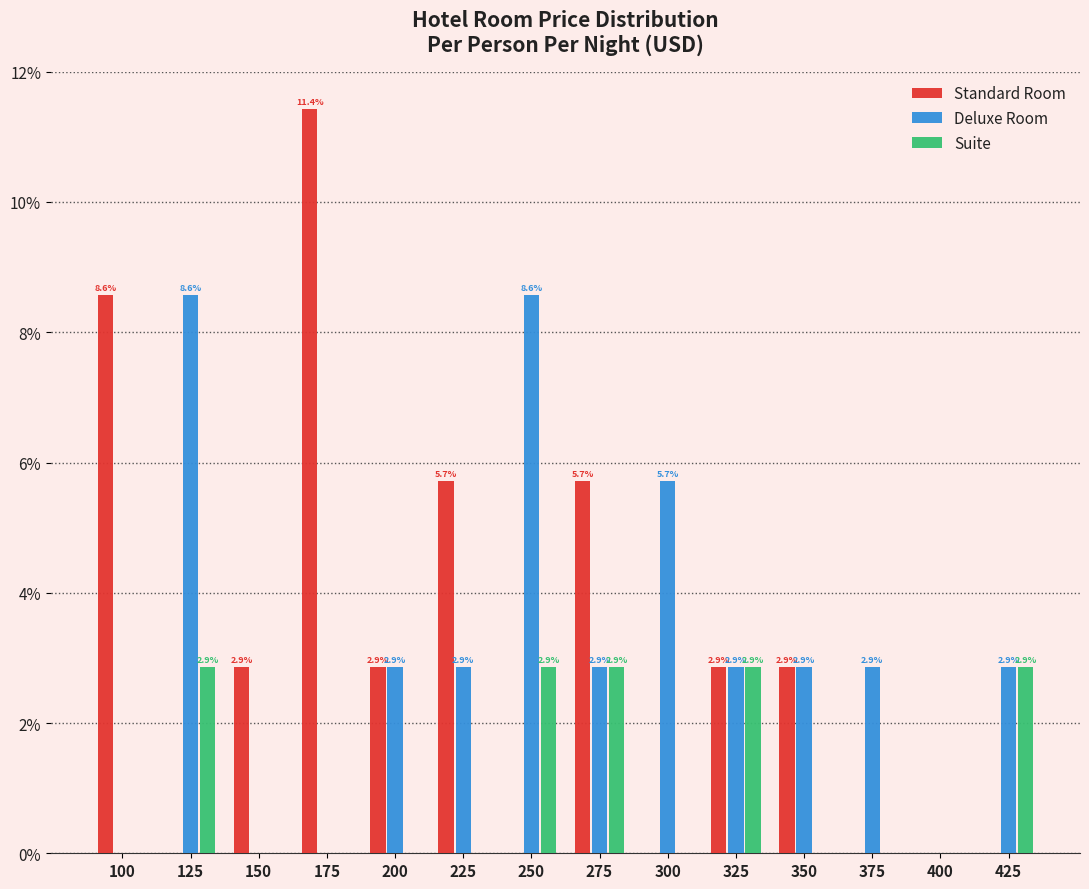

Reading left to right, extract all data points from this chart.

Standard Room: 100=8.6	125=0.0	150=2.9	175=11.4	200=2.9	225=5.7	250=0.0	275=5.7	300=0.0	325=2.9	350=2.9	375=0.0	400=0.0	425=0.0
Deluxe Room: 100=0.0	125=8.6	150=0.0	175=0.0	200=2.9	225=2.9	250=8.6	275=2.9	300=5.7	325=2.9	350=2.9	375=2.9	400=0.0	425=2.9
Suite: 100=0.0	125=2.9	150=0.0	175=0.0	200=0.0	225=0.0	250=2.9	275=2.9	300=0.0	325=2.9	350=0.0	375=0.0	400=0.0	425=2.9